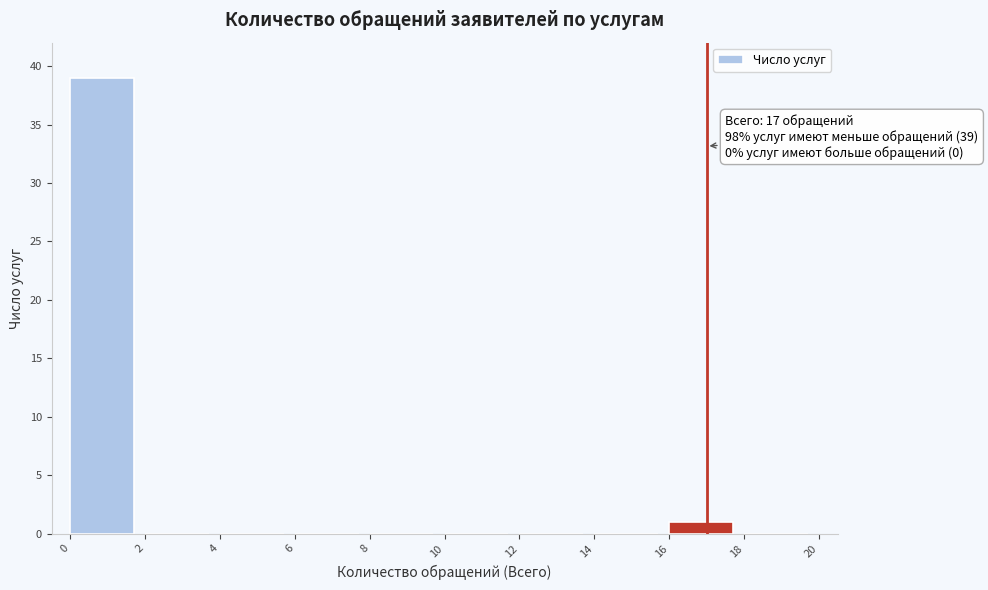

Which range on the x-axis has the tallest bar?

0 to 2